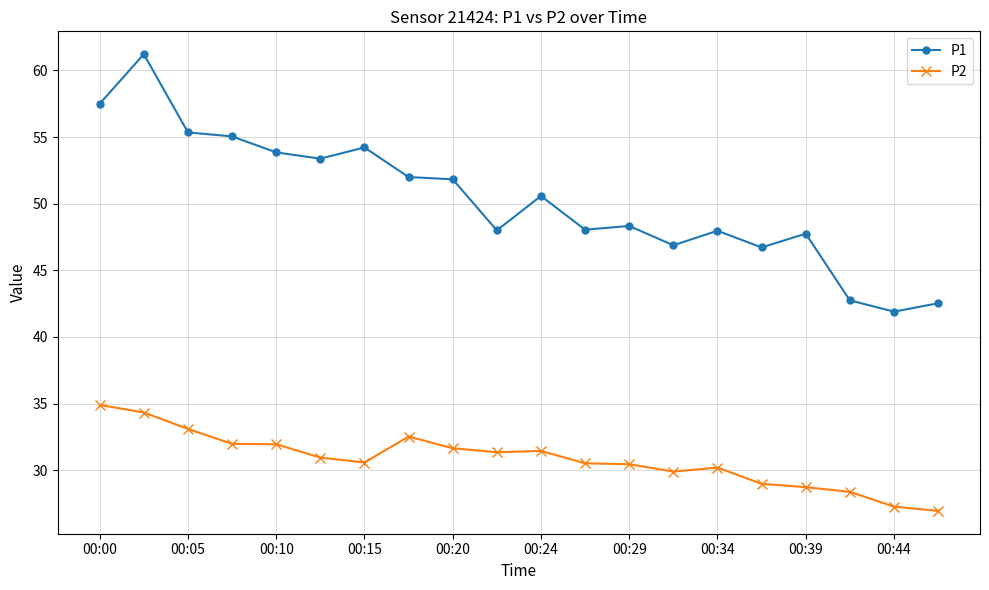

What is the average value of the P2 series?

30.8